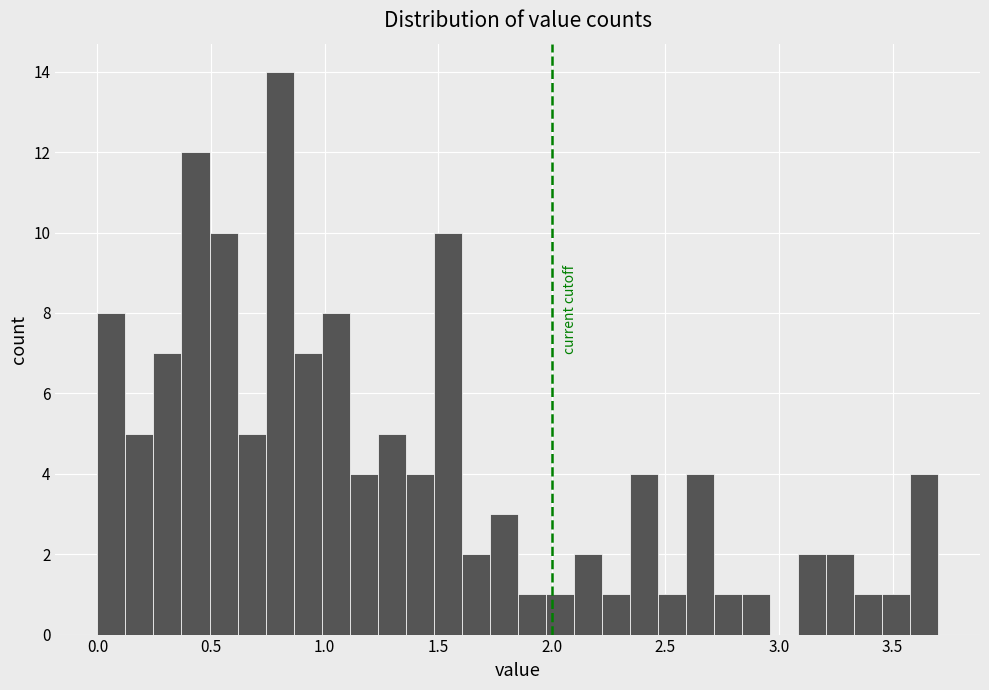

Read against the x-axis, roughly where is the centre of the tallest bar?

0.80